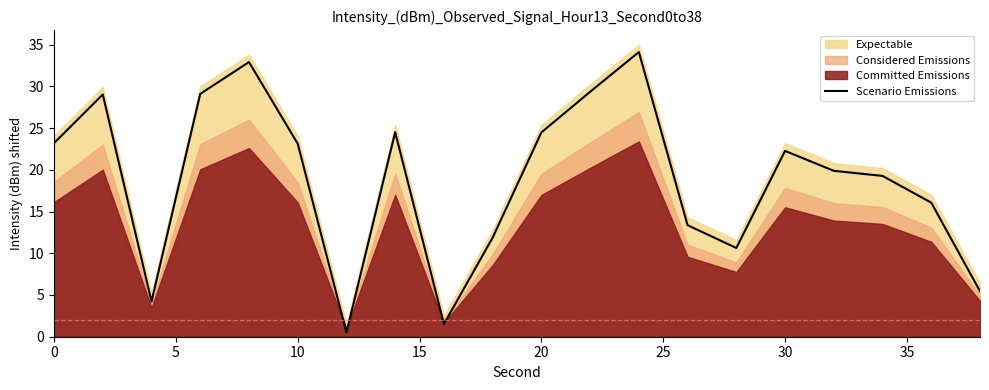

Reading left to right, what are all the values shown in this chart?

23.2	29.0	4.2	29.1	32.9	23.1	0.5	24.5	1.5	11.9	24.5	29.3	34.1	13.4	10.6	22.3	19.9	19.3	16.1	5.4